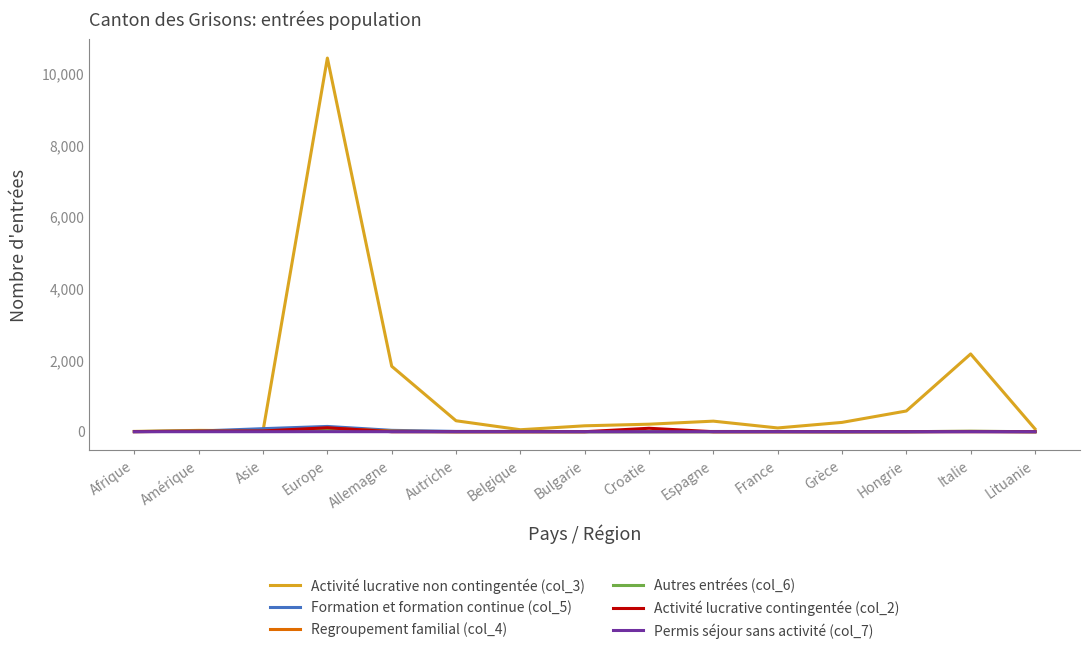

Which series has the largest range (max minus min)?

Activité lucrative non contingentée (col_3)